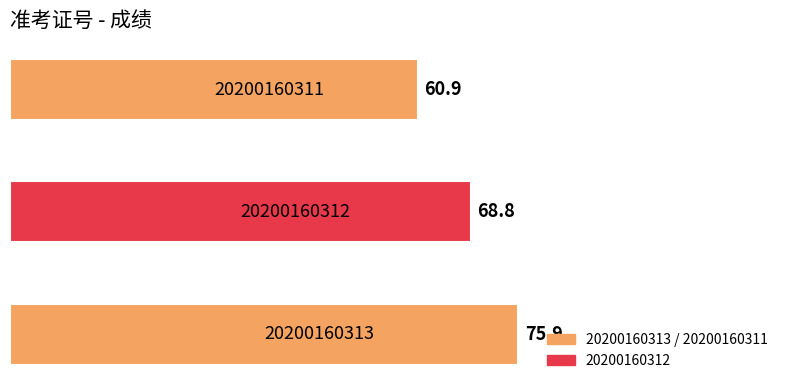

Are the bars grouped side by side (vs. stacked)?

No